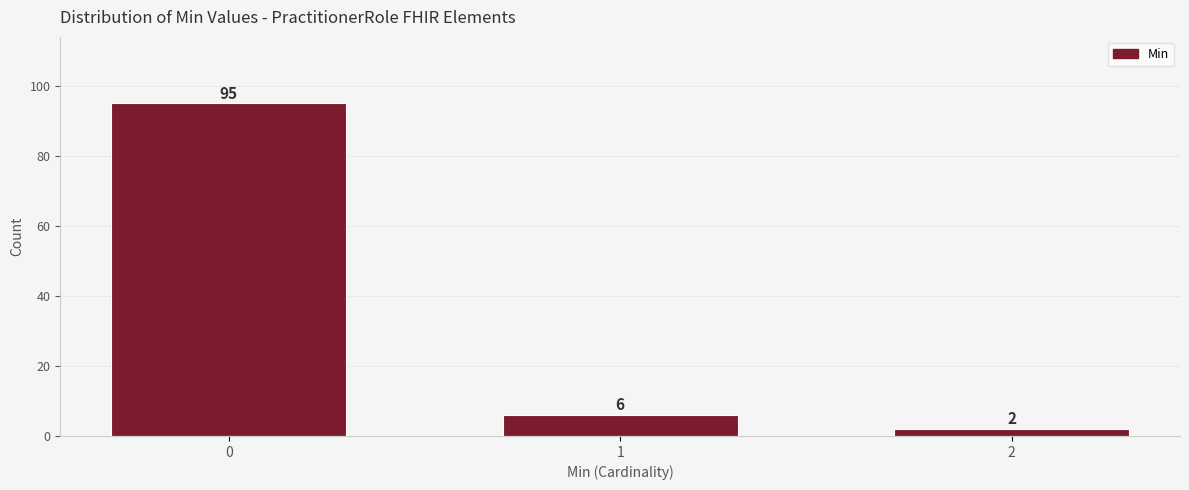

Reading right to left, what are all the values shown in this chart?

2	6	95